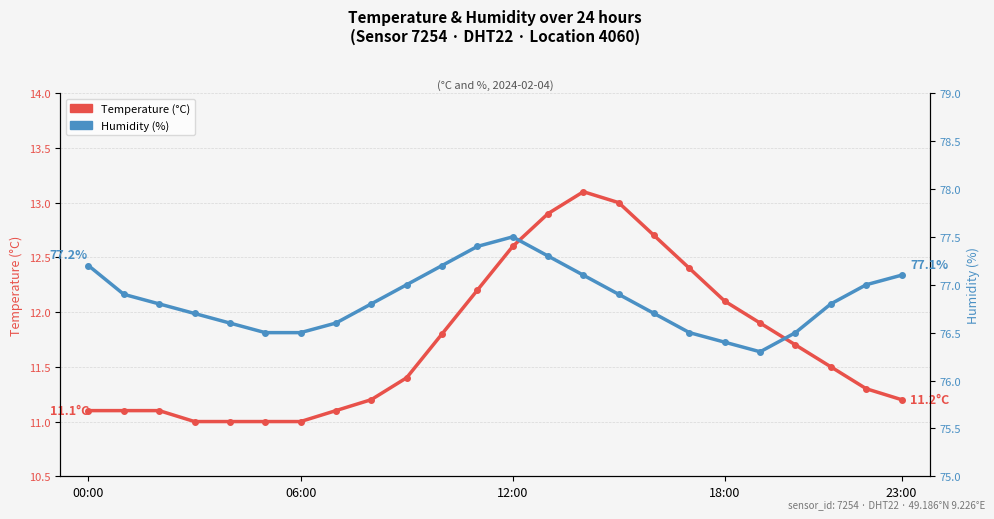

What is the maximum value shown in the chart?

77.5